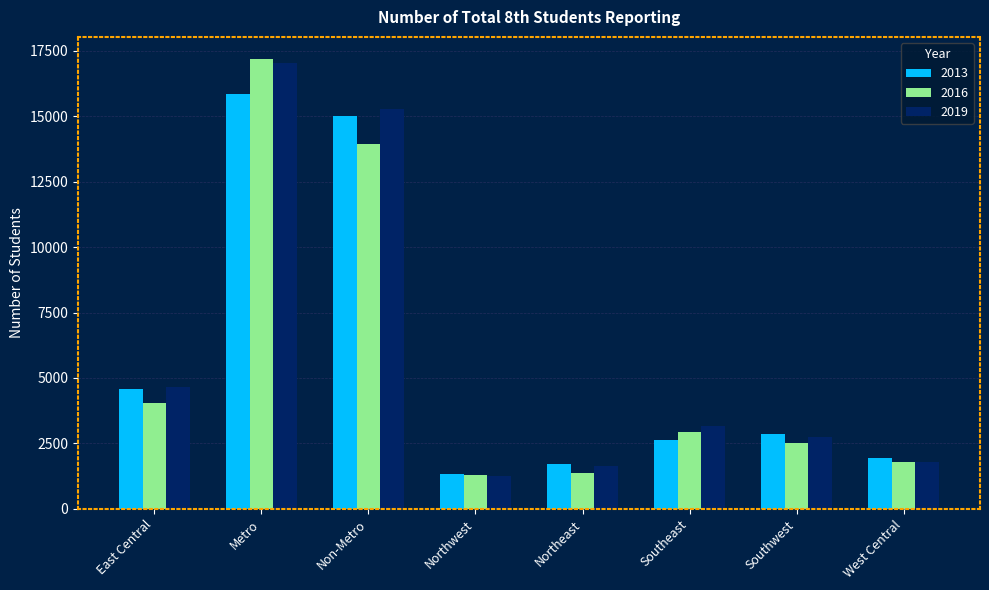

What is the value of the 2013 bar at the 3rd from the left?

15024